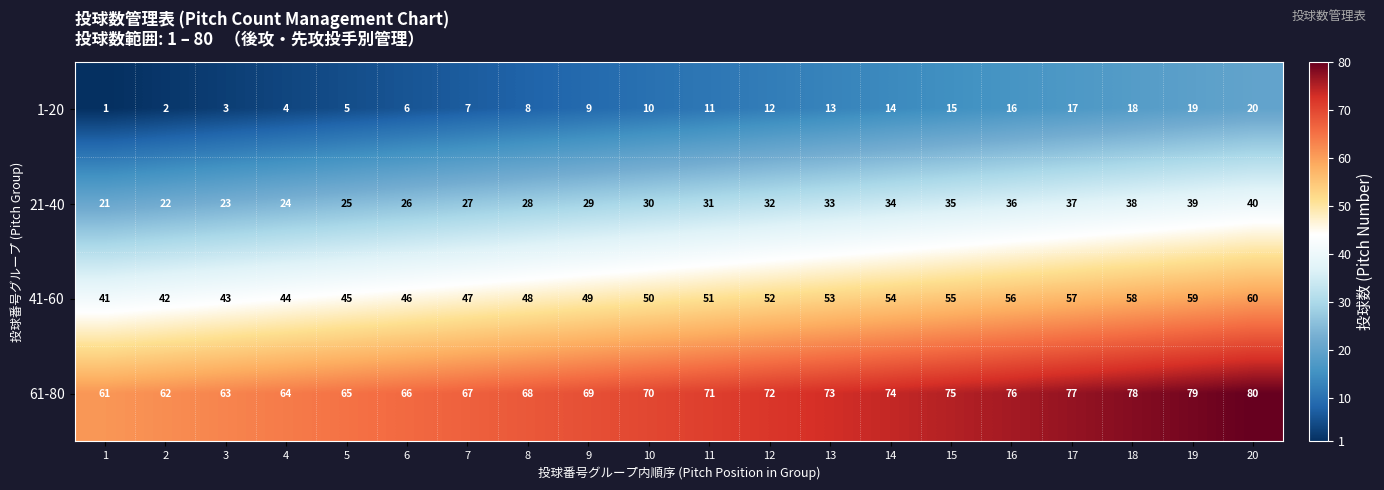

True or false: 21-40 has a value of 61 at 18.

False